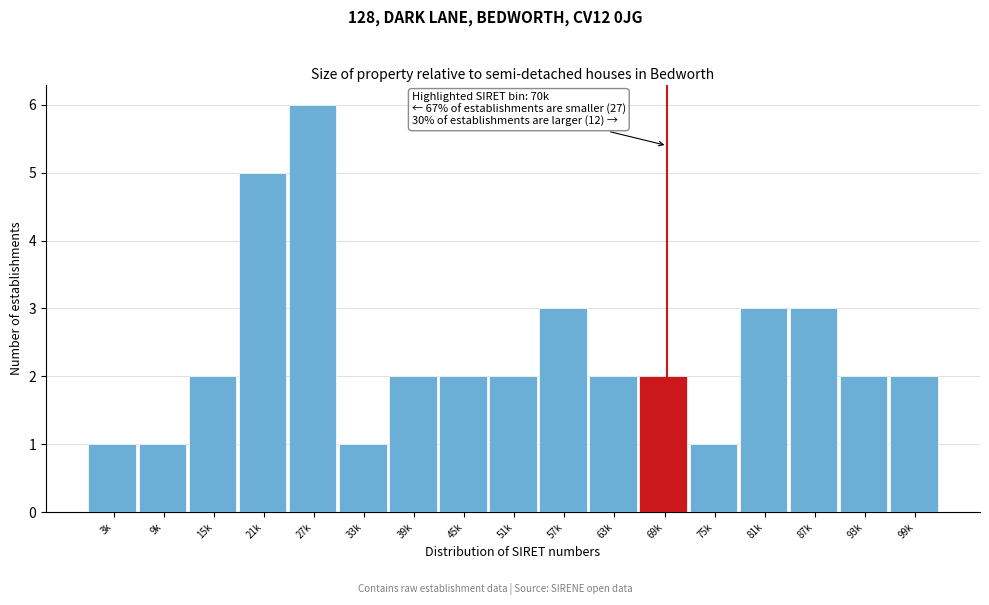

Reading right to left, what are all the values shown in this chart?

2	2	3	3	1	2	2	3	2	2	2	1	6	5	2	1	1